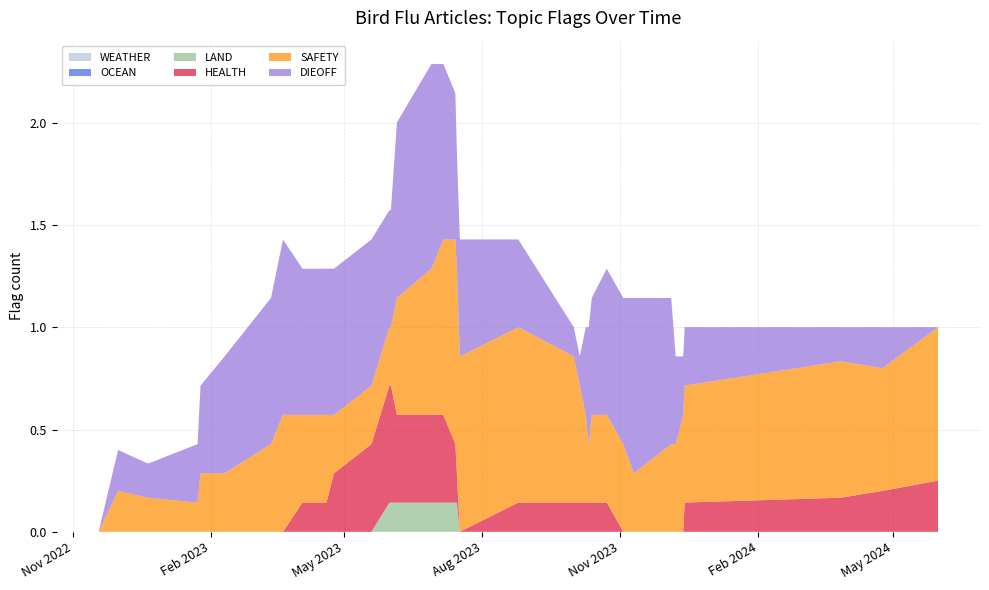

Reading left to right, extract all data points from this chart.

WEATHER: 0	0	0	0	0	0	0	0	0	0	0	0	0	0	0	0	0	0	0	0	0	0	0	0	0	0	0	0	0	0	0	0	0	0	0	0	0	0	0	0
OCEAN: 0	0	0	0	0	0	0	0	0	0	0	0	0	0	0	0	0	0	0	0	0	0	0	0	0	0	0	0	0	0	0	0	0	0	0	0	0	0	0	0
LAND: 0	0	0	0	0	0	0	0	0	0	0	0	0	0	0	0	1	0	0	0	0	0	0	0	0	0	0	0	0	0	0	0	0	0	0	0	0	0	0	0
HEALTH: 0	0	0	0	0	0	0	0	0	0	0	1	0	0	1	1	1	0	0	0	0	0	0	0	0	1	0	0	0	0	0	0	0	0	0	0	0	0	0	1
SAFETY: 0	0	0	0	1	0	0	1	0	1	1	0	0	0	0	0	1	1	1	1	1	1	1	0	0	0	1	1	0	0	0	0	1	0	1	0	1	0	1	1
DIEOFF: 0	0	0	0	1	0	1	1	1	1	1	0	0	1	1	1	0	1	1	1	1	0	0	0	0	0	0	0	1	1	1	1	0	1	0	1	0	0	0	0